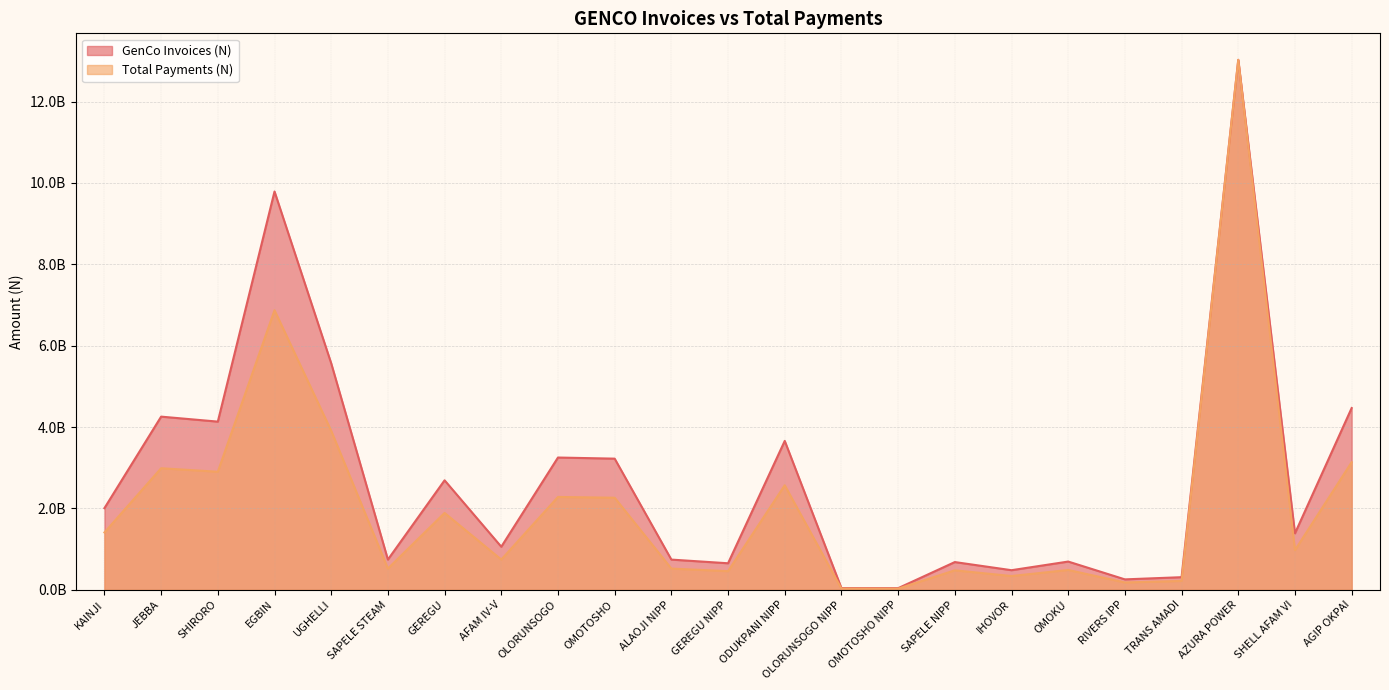

True or false: Total Payments (N) and GenCo Invoices (N) intersect in this chart.

False